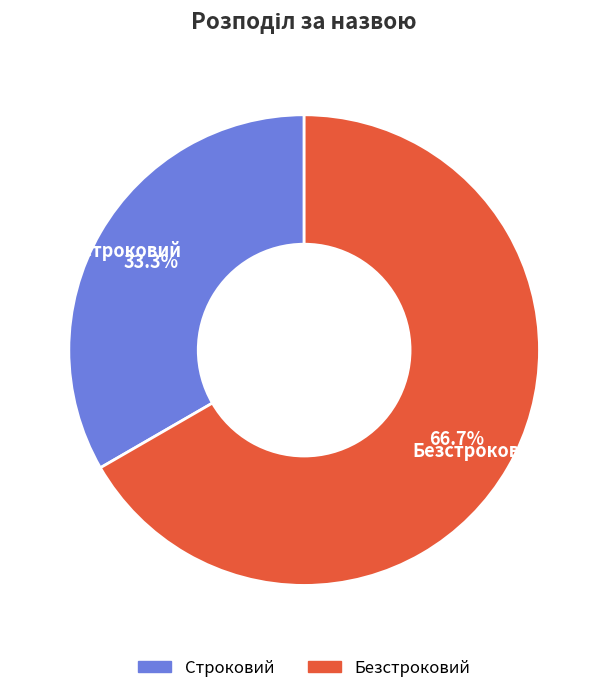

What percentage is the Безстроковий slice, to the nearest percent?

67%